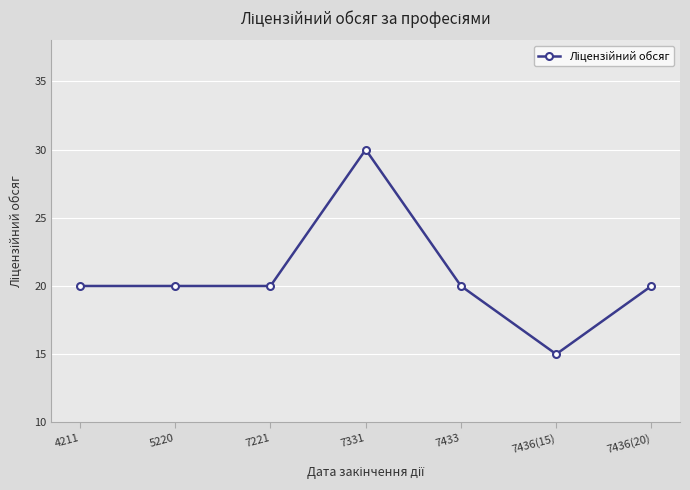

How many lines are shown in the chart?

1